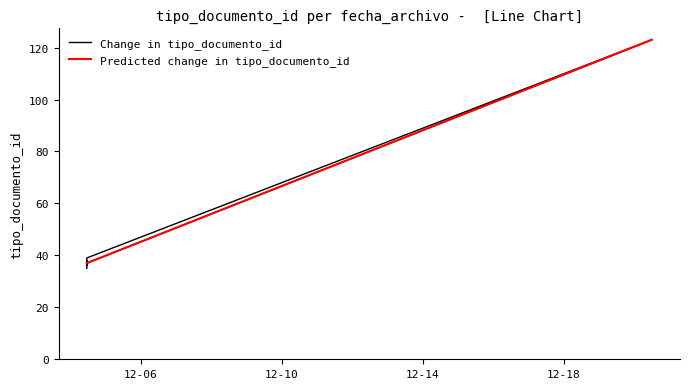

Approximately how many times larger is the value at 2012-12-04 11:14:11 compared to 2012-12-04 11:14:11?

1.0